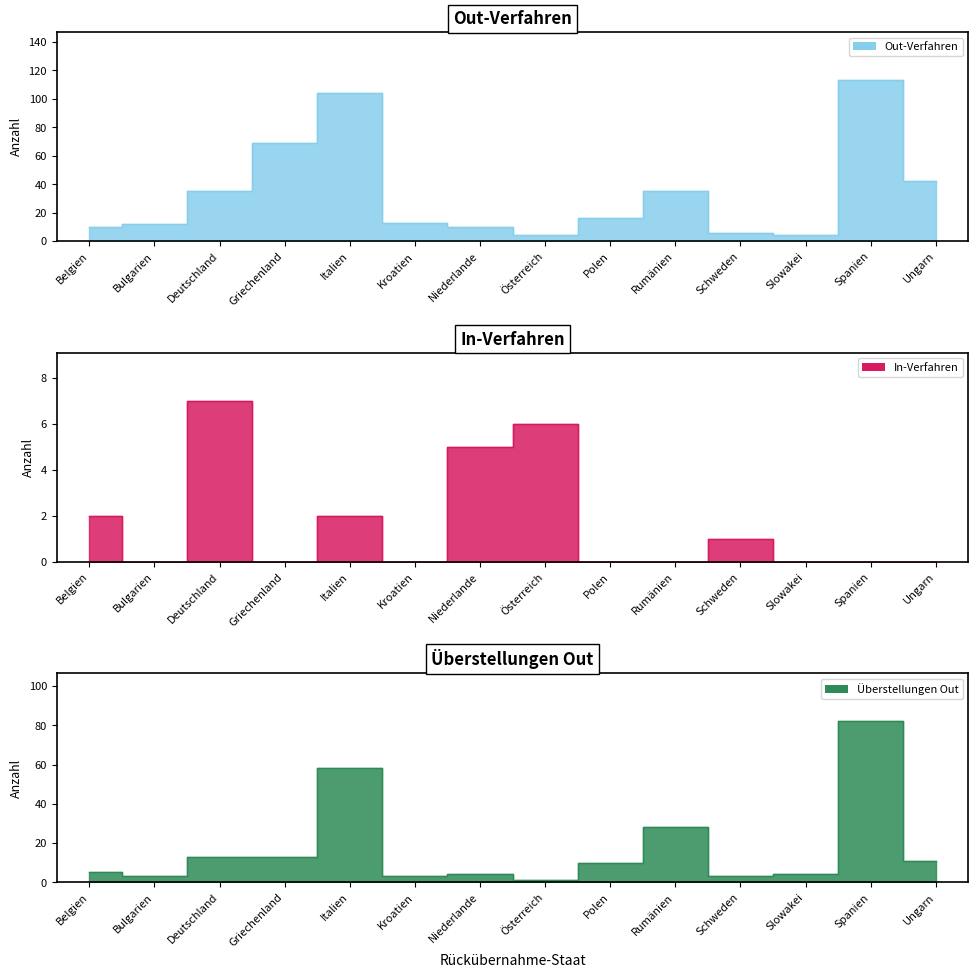

What is the label of the 12th point from the left?

Slowakei